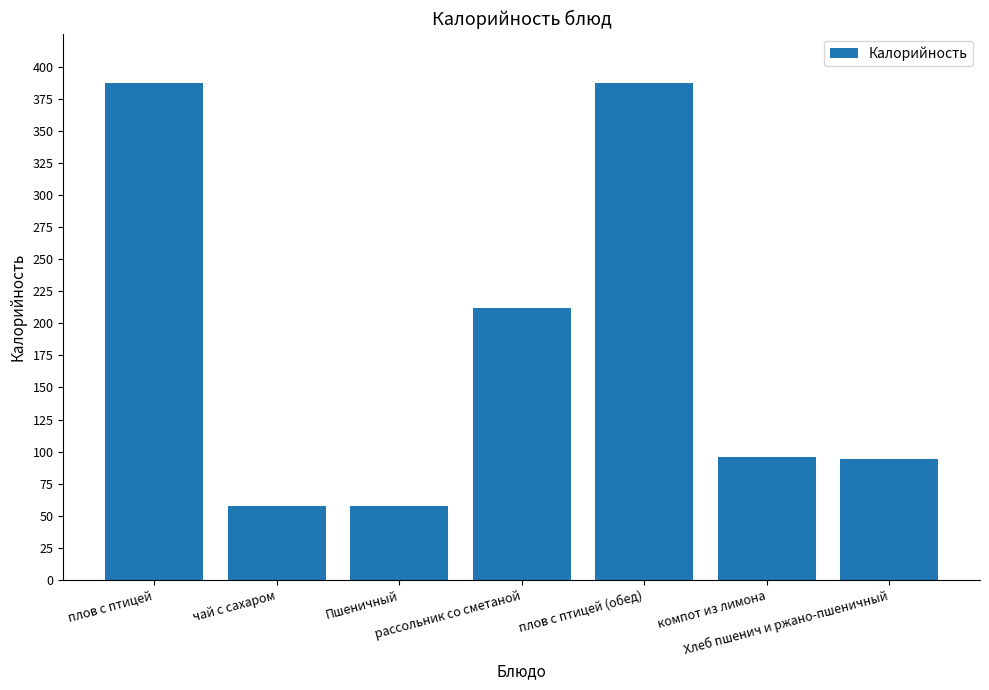

What is the value of the 4th bar from the left?

212.0